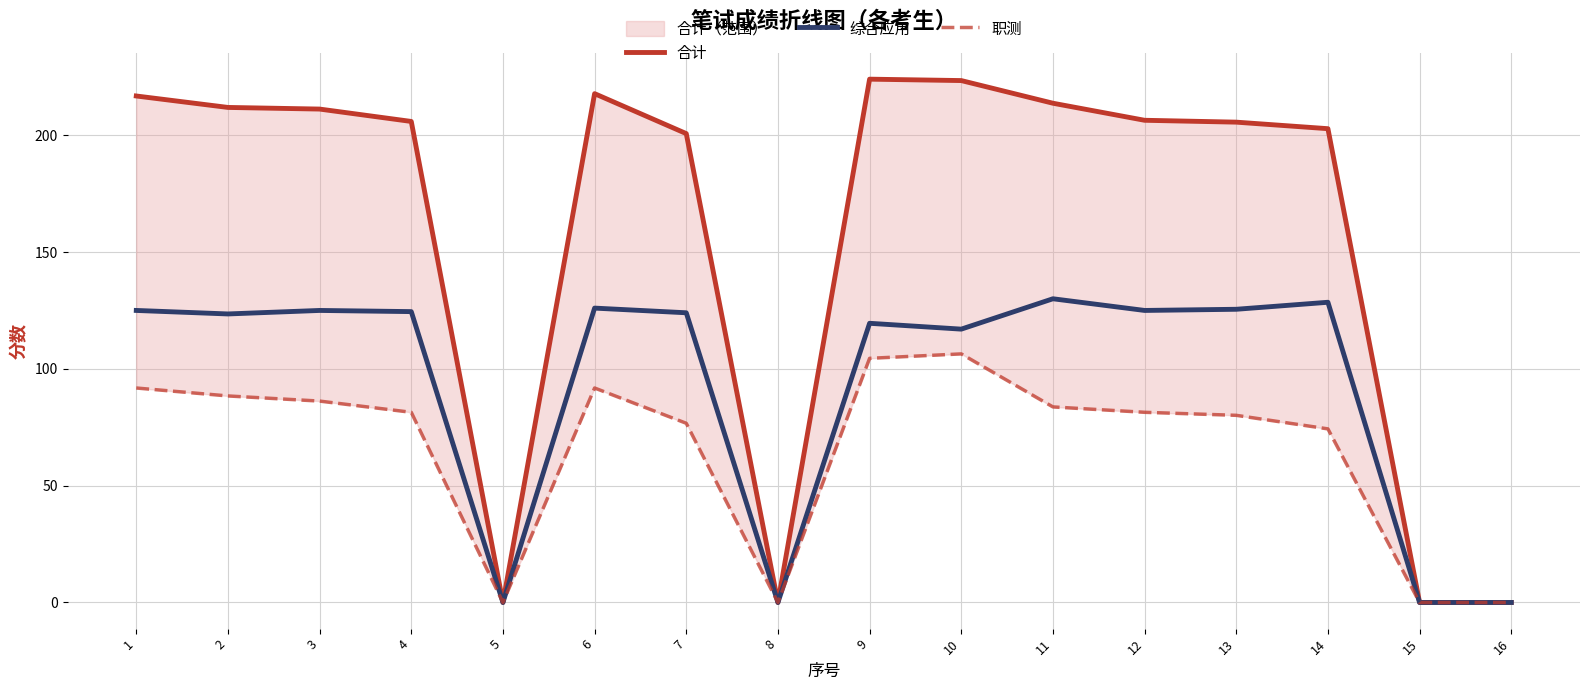

True or false: 职测 and 合计 intersect in this chart.

False